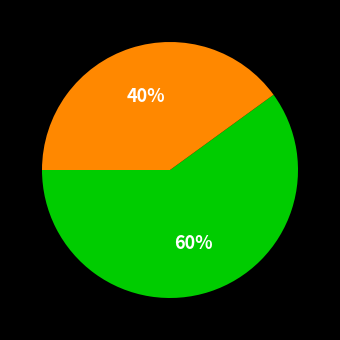

Is there any slice that represents more than half of the pie?

Yes